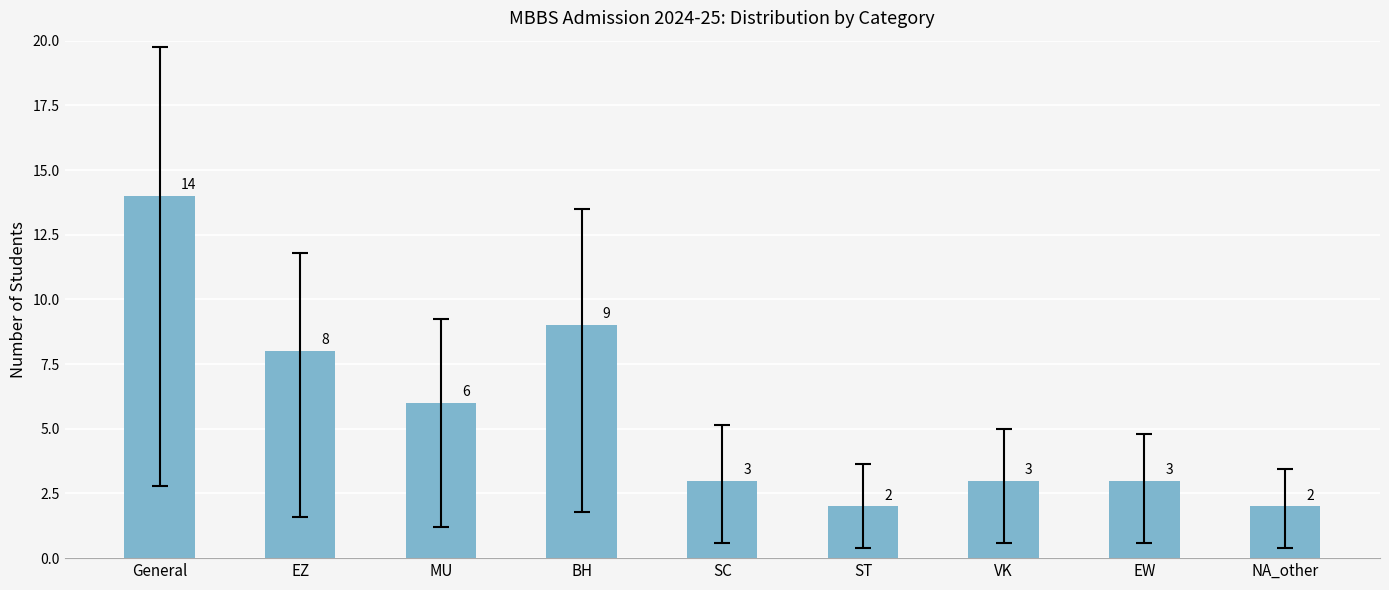

Reading left to right, list all the values displayed in this chart.

14	8	6	9	3	2	3	3	2